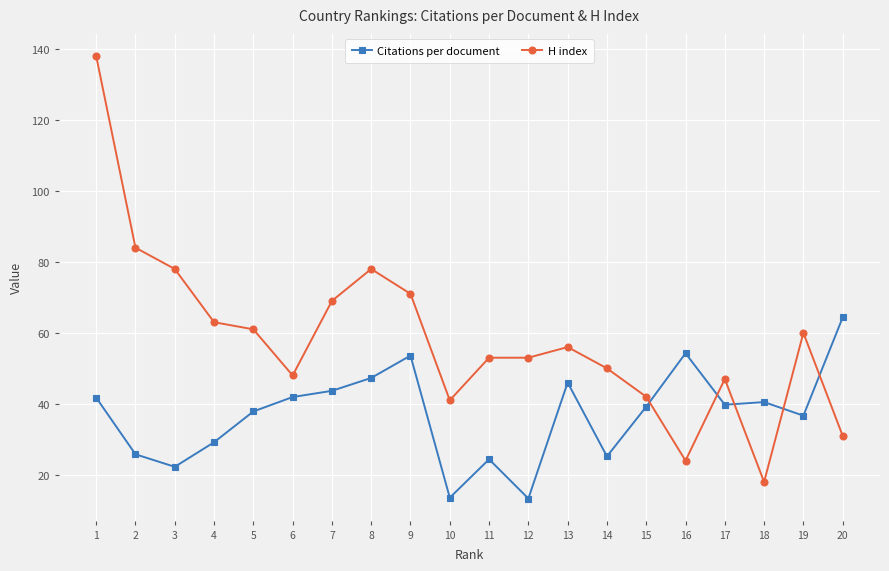

What is the difference between the maximum and second lowest values in the Citations per document series?

50.8